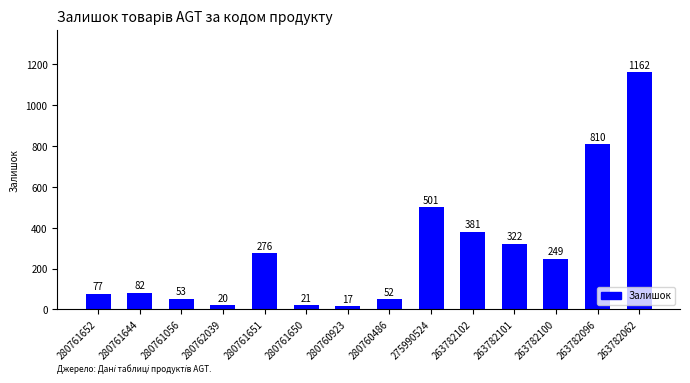

What is the difference between the second highest and minimum values?

793